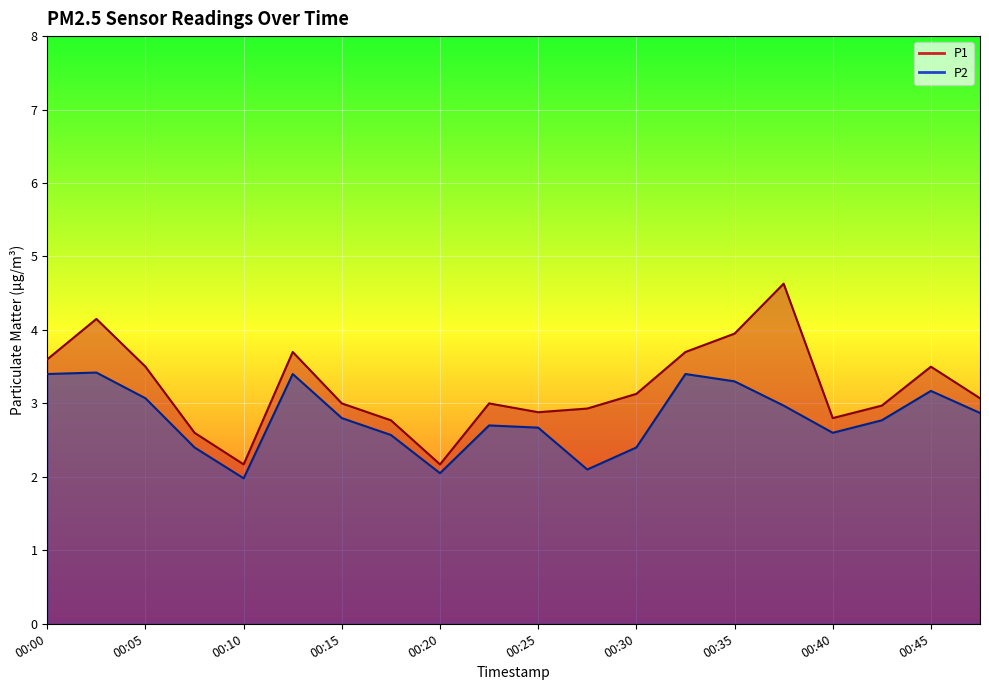

Which series has the largest total across all categories?

P1